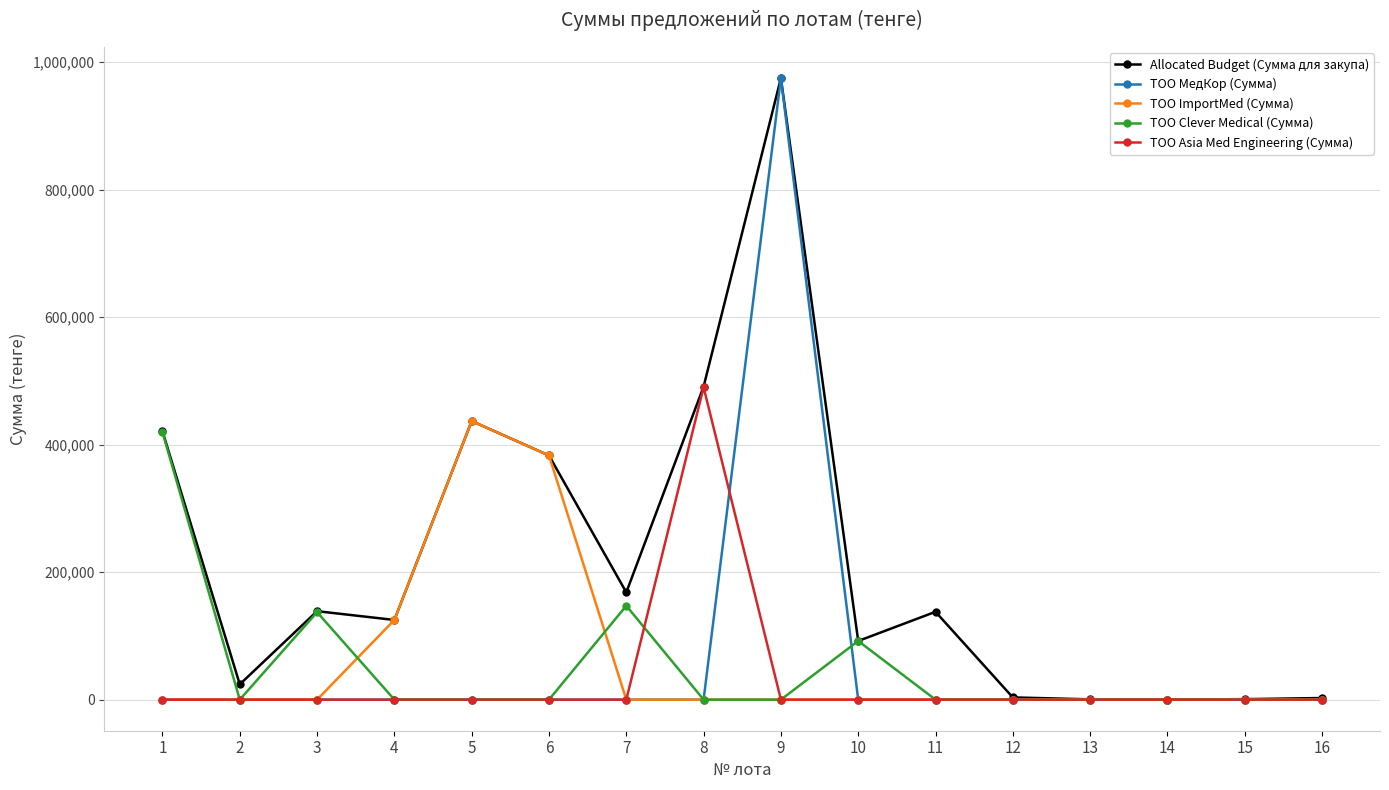

What is the maximum value shown in the chart?

975000.0